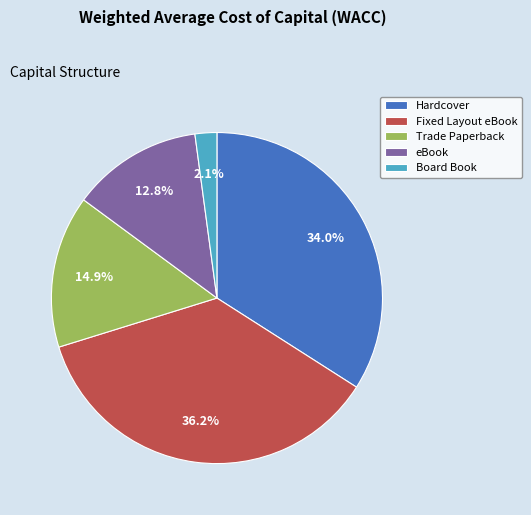

What is the largest slice in the pie chart?

Fixed Layout eBook